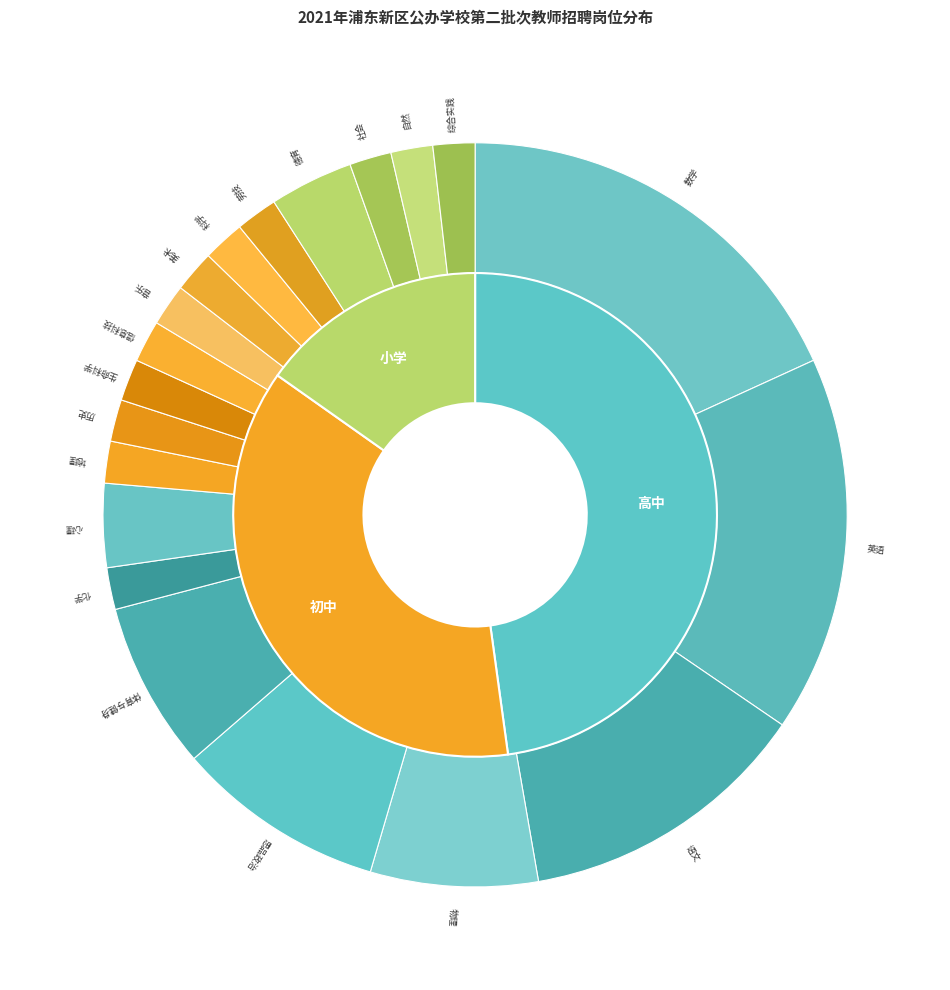

Does 初中 account for over 50% of the chart?

No